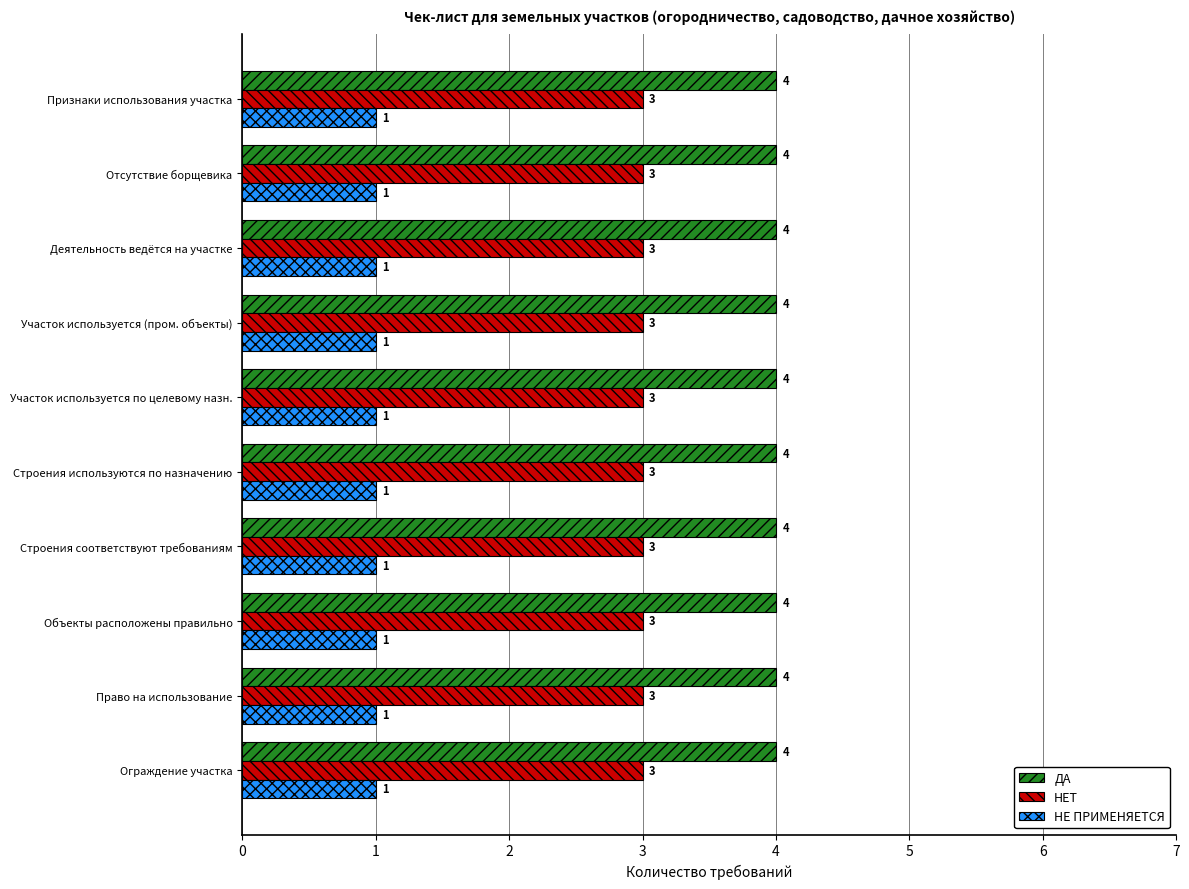

What is the difference between the highest and lowest values at Деятельность ведётся на участке?

3